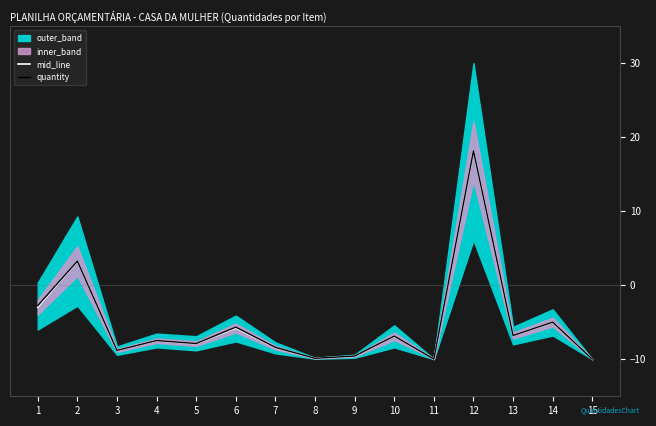

True or false: quantity and mid_line intersect in this chart.

False